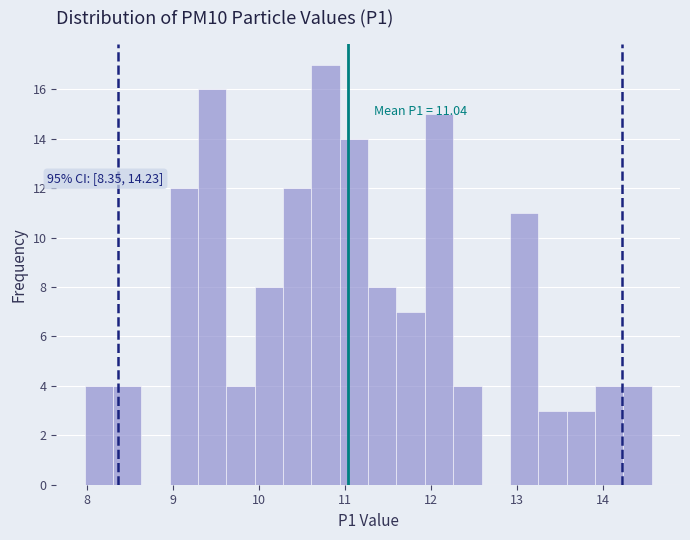

Read against the x-axis, roughly where is the centre of the tallest bar?

10.8